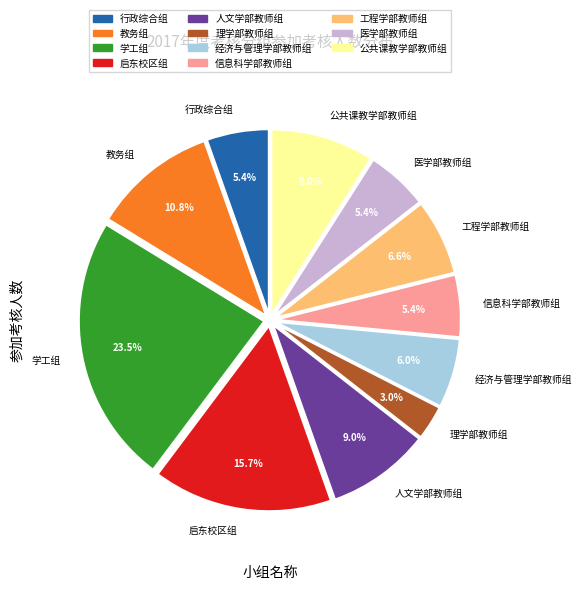

Does 学工组 account for over 50% of the chart?

No